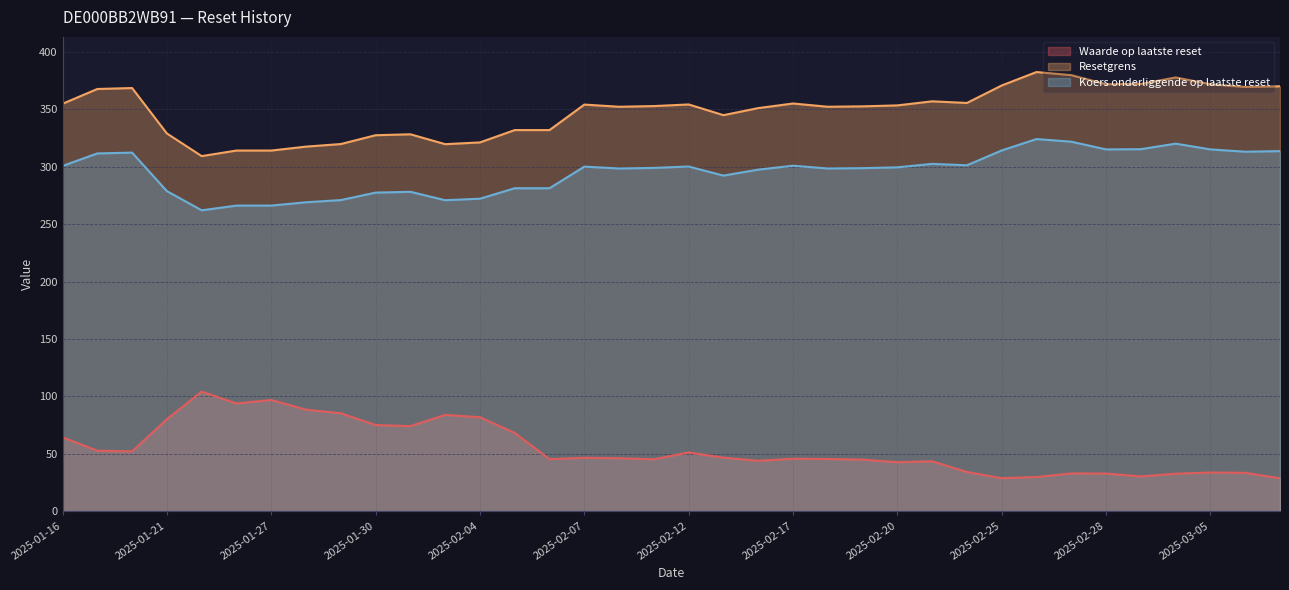

List the labels in order of Waarde op laatste reset value, largest first.

2025-01-22, 2025-01-27, 2025-01-24, 2025-01-28, 2025-01-29, 2025-02-03, 2025-02-04, 2025-01-21, 2025-01-30, 2025-01-31, 2025-02-05, 2025-01-16, 2025-01-17, 2025-01-20, 2025-02-12, 2025-02-13, 2025-02-07, 2025-02-10, 2025-02-17, 2025-02-18, 2025-02-06, 2025-02-11, 2025-02-19, 2025-02-14, 2025-02-21, 2025-02-20, 2025-02-24, 2025-03-05, 2025-03-06, 2025-02-27, 2025-02-28, 2025-03-04, 2025-03-03, 2025-02-26, 2025-02-25, 2025-03-07